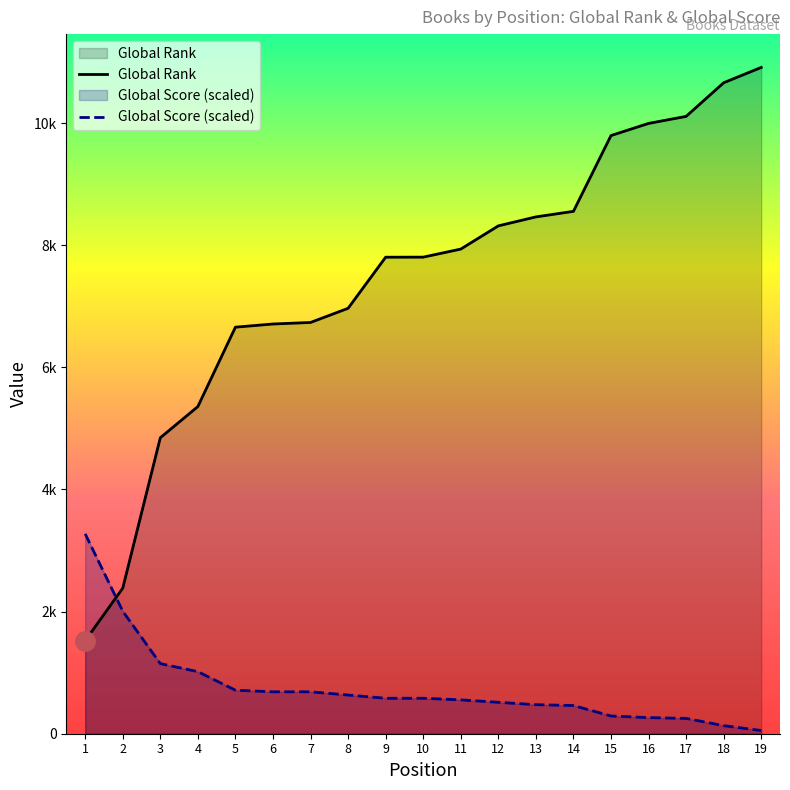

What is the difference between the maximum and minimum values in the Global Rank series?

9388.0